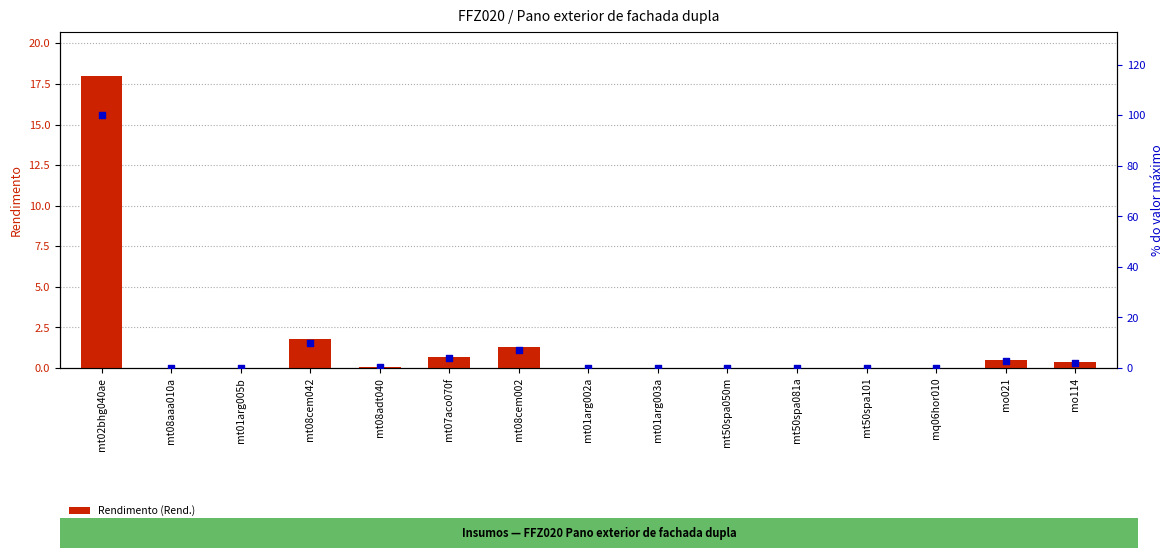

Which series has the largest total across all categories?

% do valor máximo